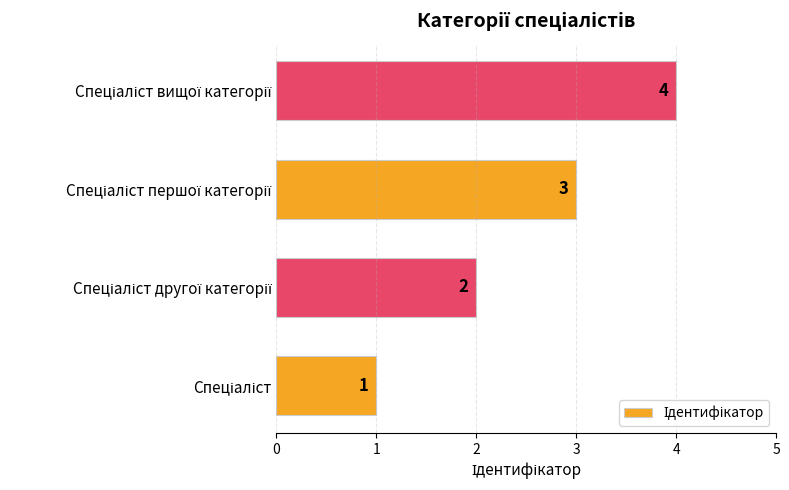

Count the number of data series in this chart.

1